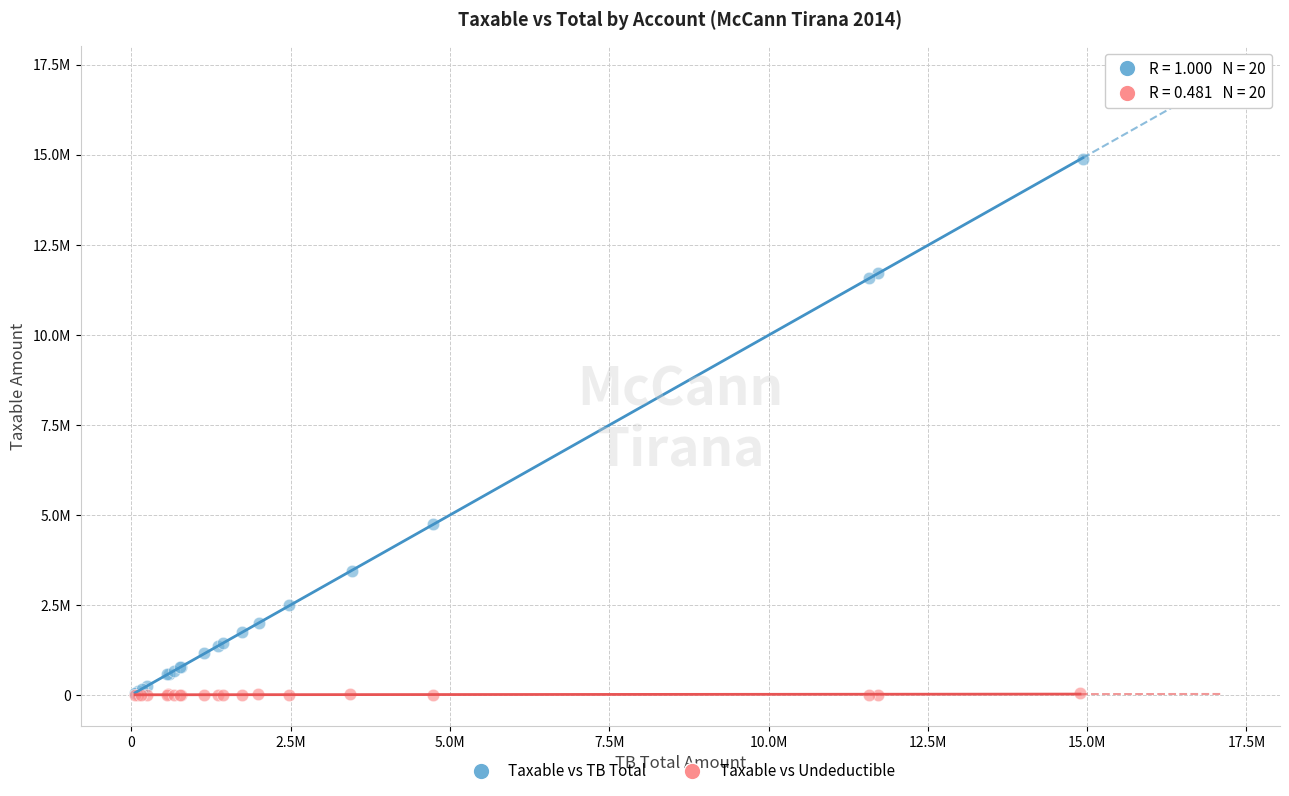

What are all the series names shown in the legend?

Taxable vs TB Total, Taxable vs Undeductible